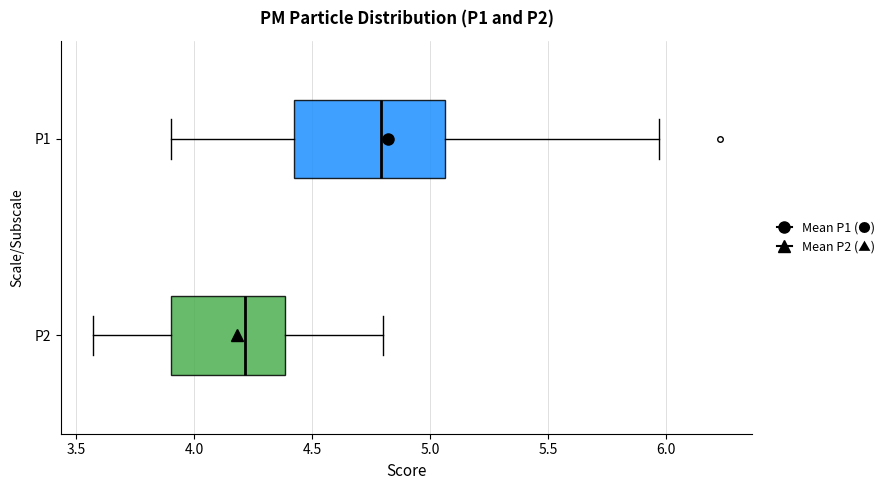

Reading bottom to top, transcribe this box plot: for each box, give where its median line is, the range the box spans, and where its two whiskers end, as read against the x-axis. The values are not printed on the chart, so give them approximately, as read against the axis.

P2: median 4.20, box 3.90 to 4.40, whiskers 3.55 to 4.80
P1: median 4.80, box 4.40 to 5.05, whiskers 3.90 to 5.95